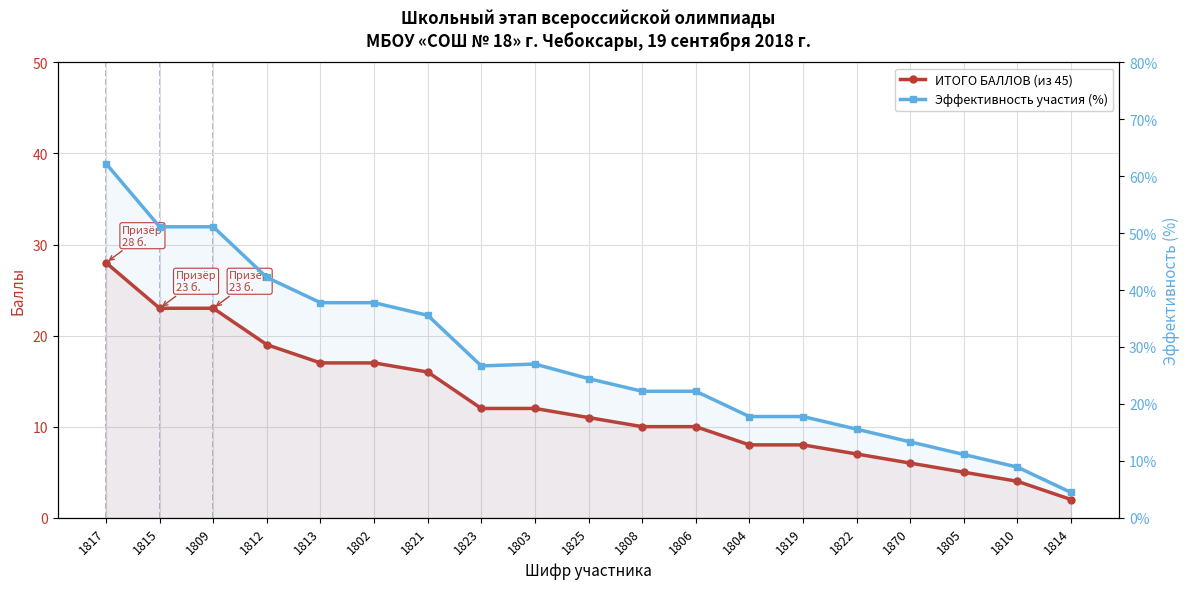

What is the difference between the maximum and minimum values in the Эффективность участия (%) series?

57.8